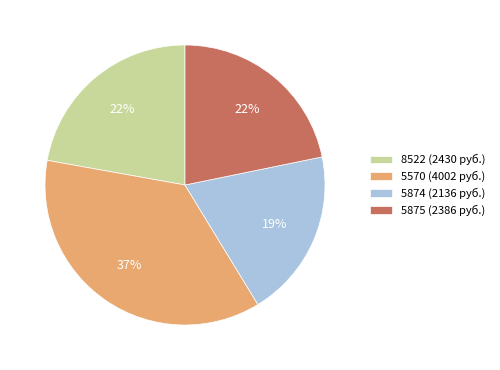

Approximately how many times larger is the value at 5874 (2136 руб.) compared to 5875 (2386 руб.)?

0.9